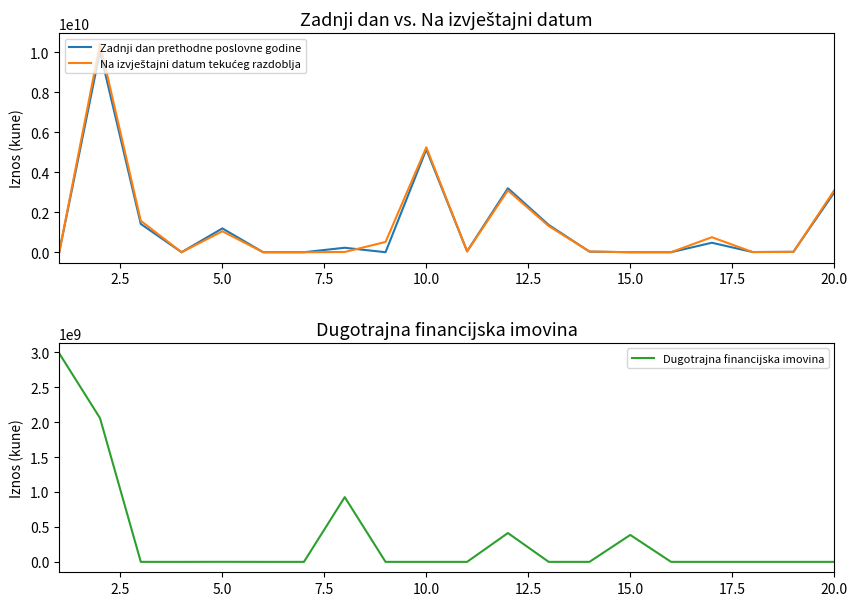

List the series in order of their peak value, lowest first.

Dugotrajna financijska imovina, Zadnji dan prethodne poslovne godine, Na izvještajni datum tekućeg razdoblja